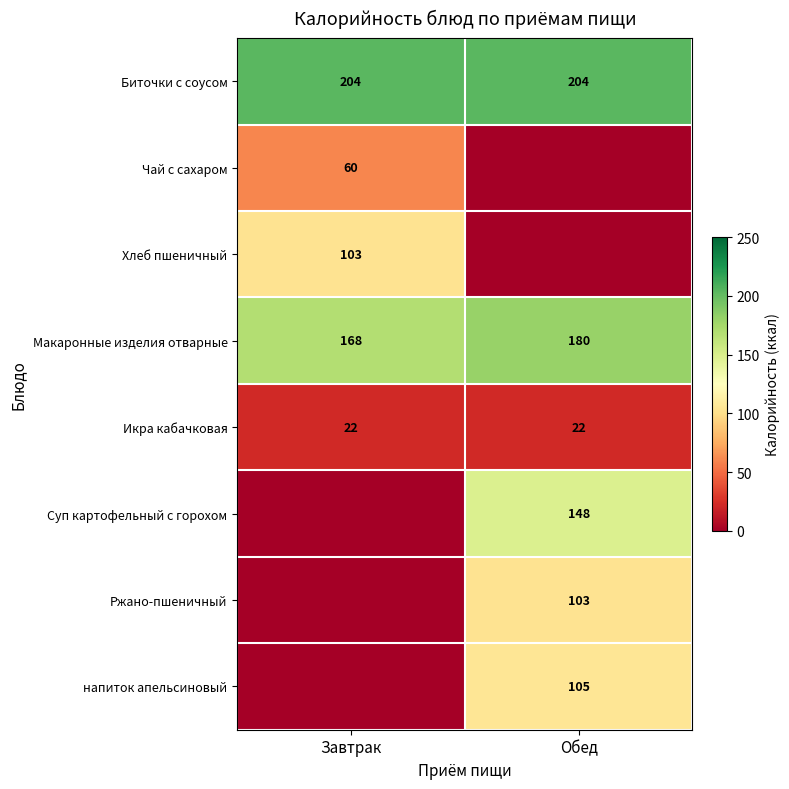

What value does the Икра кабачковая series have at Завтрак?

22